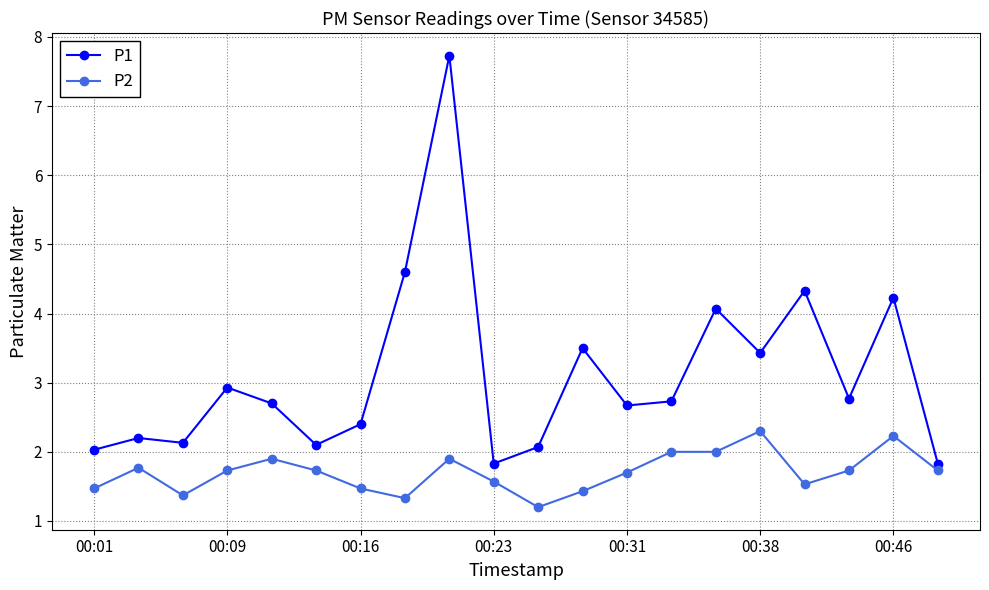

What is the smallest value displayed?

1.2